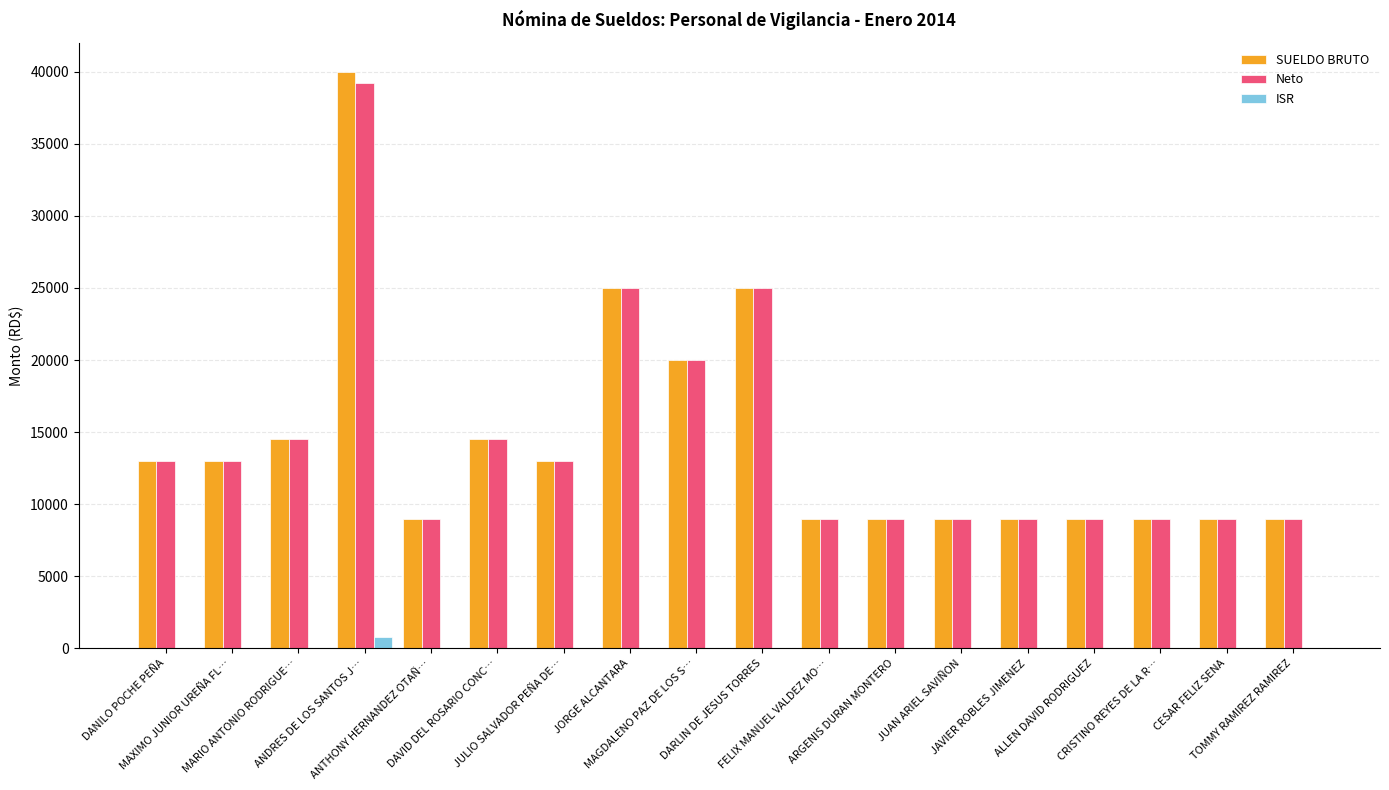

What is the average value of the Neto series?

14344.6